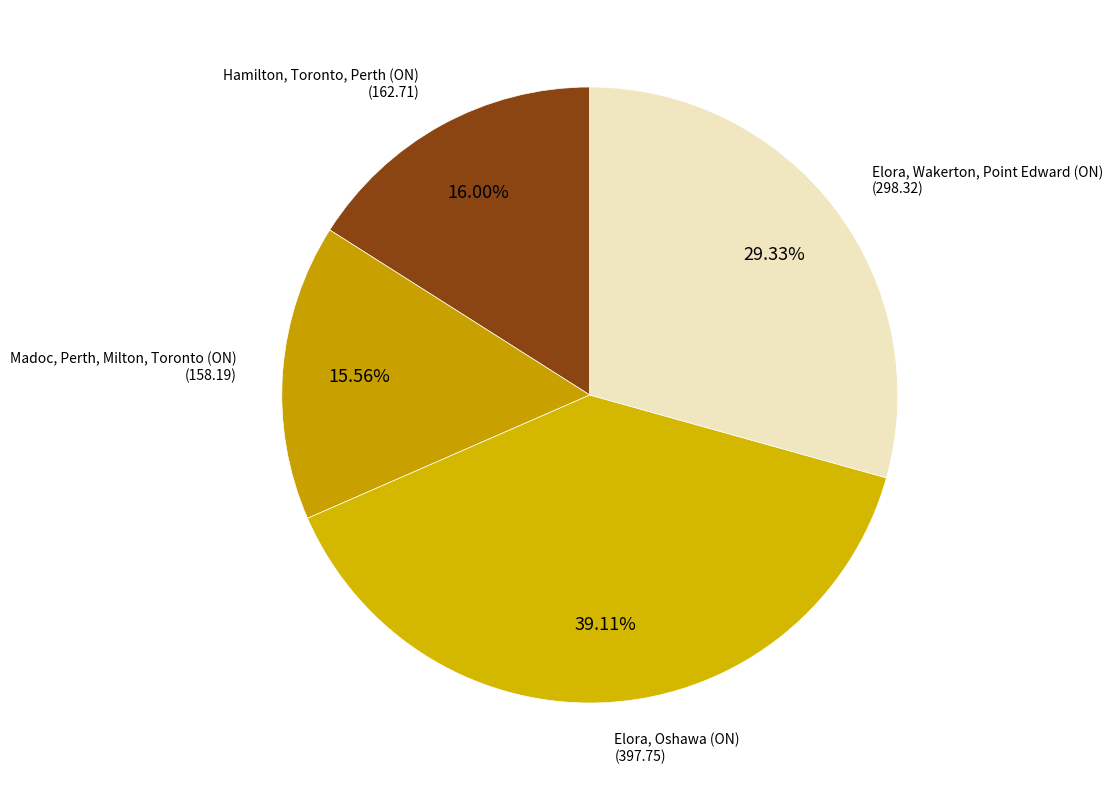

Approximately how many times larger is the value at Elora, Wakerton, Point Edward (ON) compared to Madoc, Perth, Milton, Toronto (ON)?

1.9